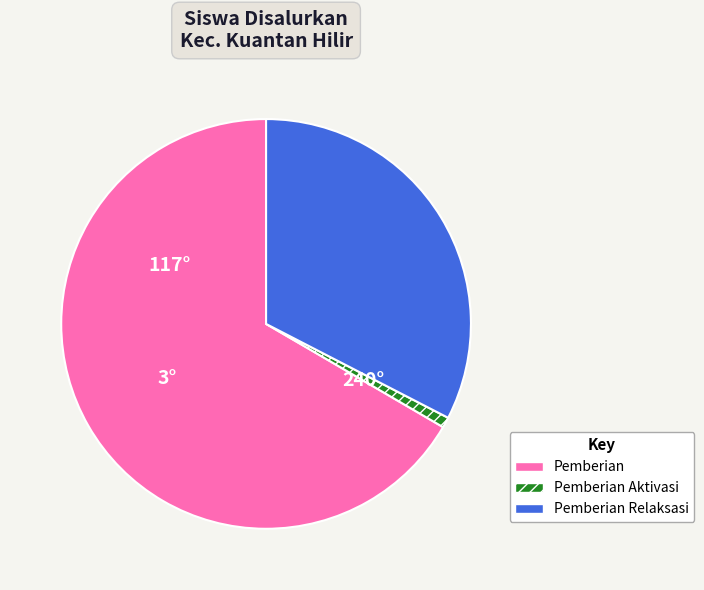

Does any single category account for the majority?

Yes